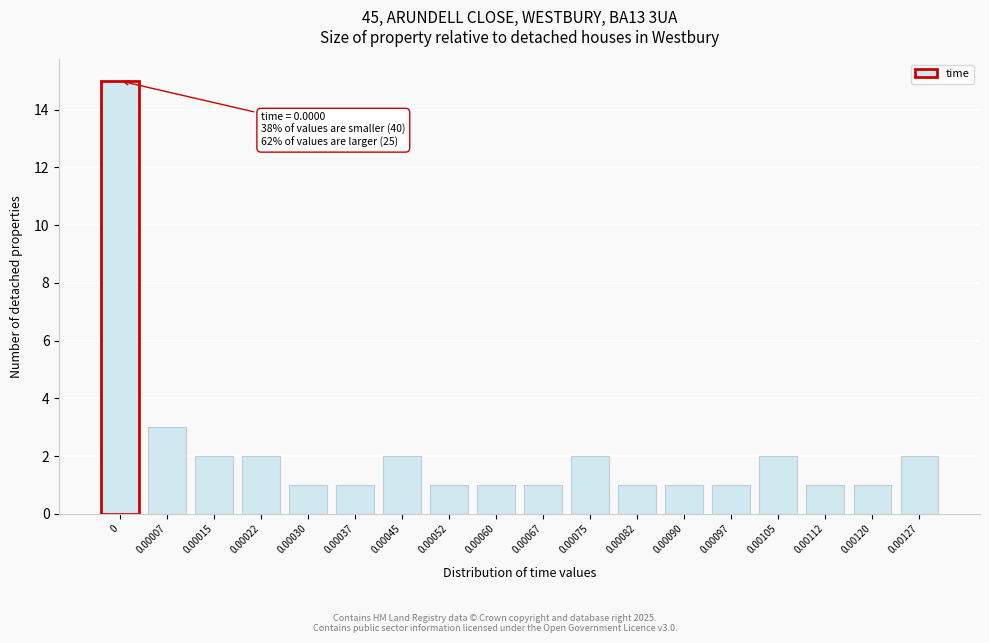

Reading right to left, list all the values displayed in this chart.

2	1	1	2	1	1	1	2	1	1	1	2	1	1	2	2	3	15